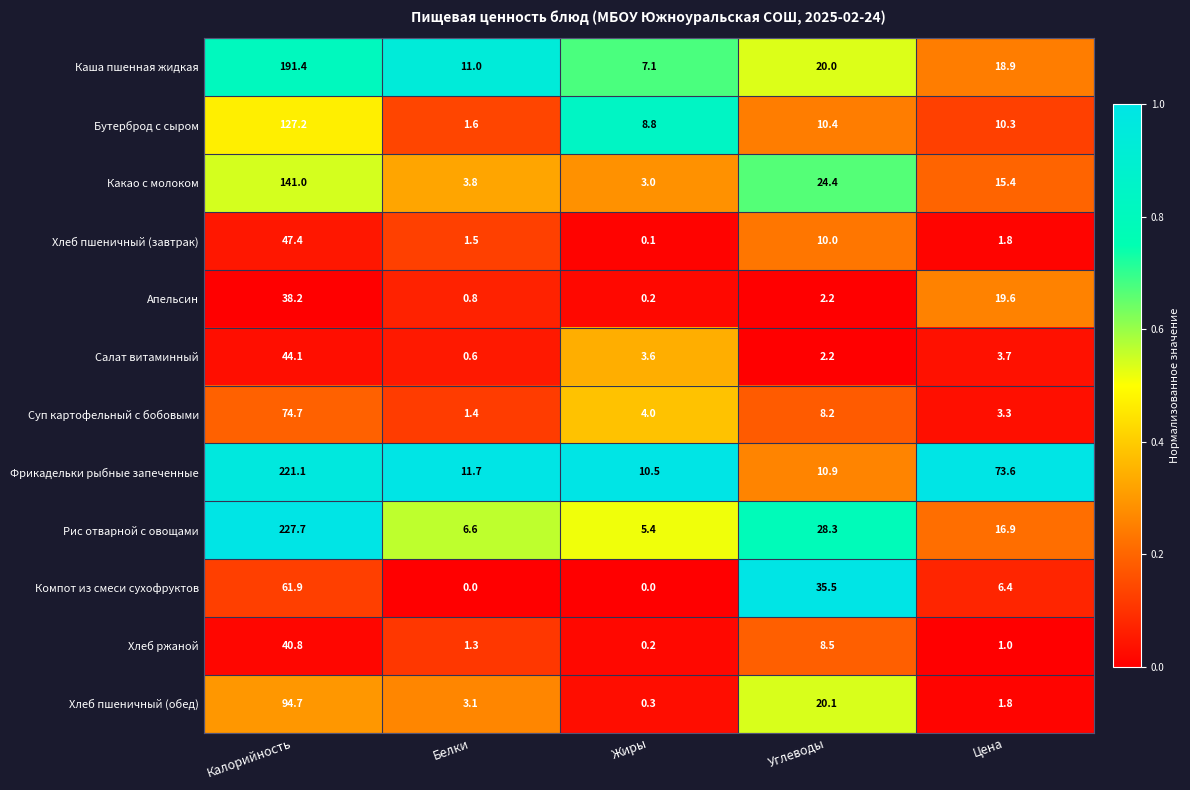

Is it true that Бутерброд с сыром equals 13.7 at Жиры?

False